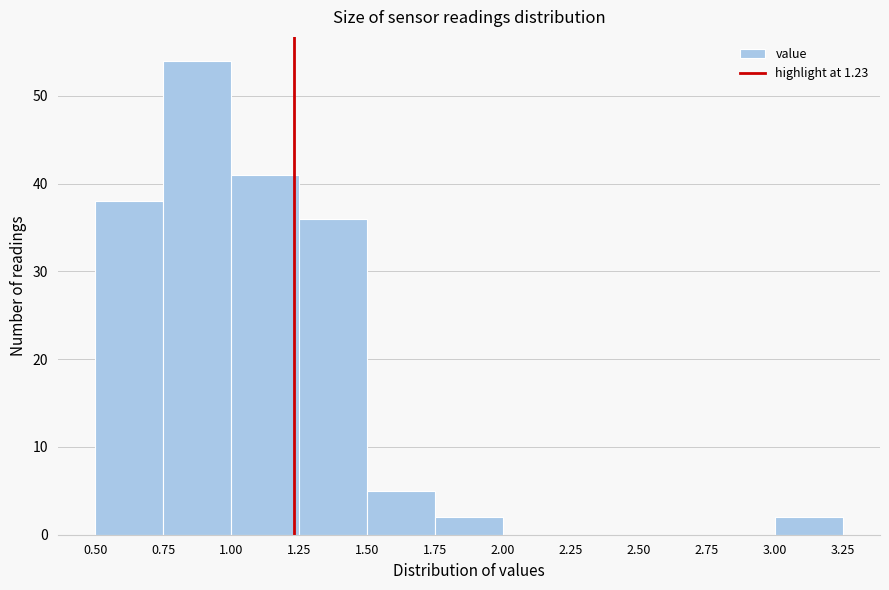

Reading left to right, list every bar in this chart as the range it spans on the x-axis followed by its height. The values are not printed on the chart, so give them approximately, as read against the axis.

0.50 to 0.75: 38
0.75 to 1.00: 54
1.00 to 1.25: 41
1.25 to 1.50: 36
1.50 to 1.75: 5
1.75 to 2.00: 2
2.00 to 2.25: 0
2.25 to 2.50: 0
2.50 to 2.75: 0
2.75 to 3.00: 0
3.00 to 3.25: 2